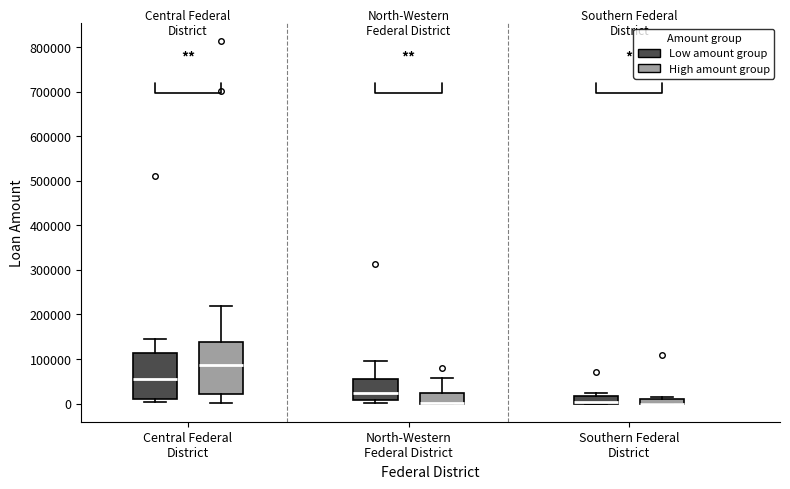

Which box is the tallest, from its lower edge to its upper edge?

Central Federal District (High amount group)